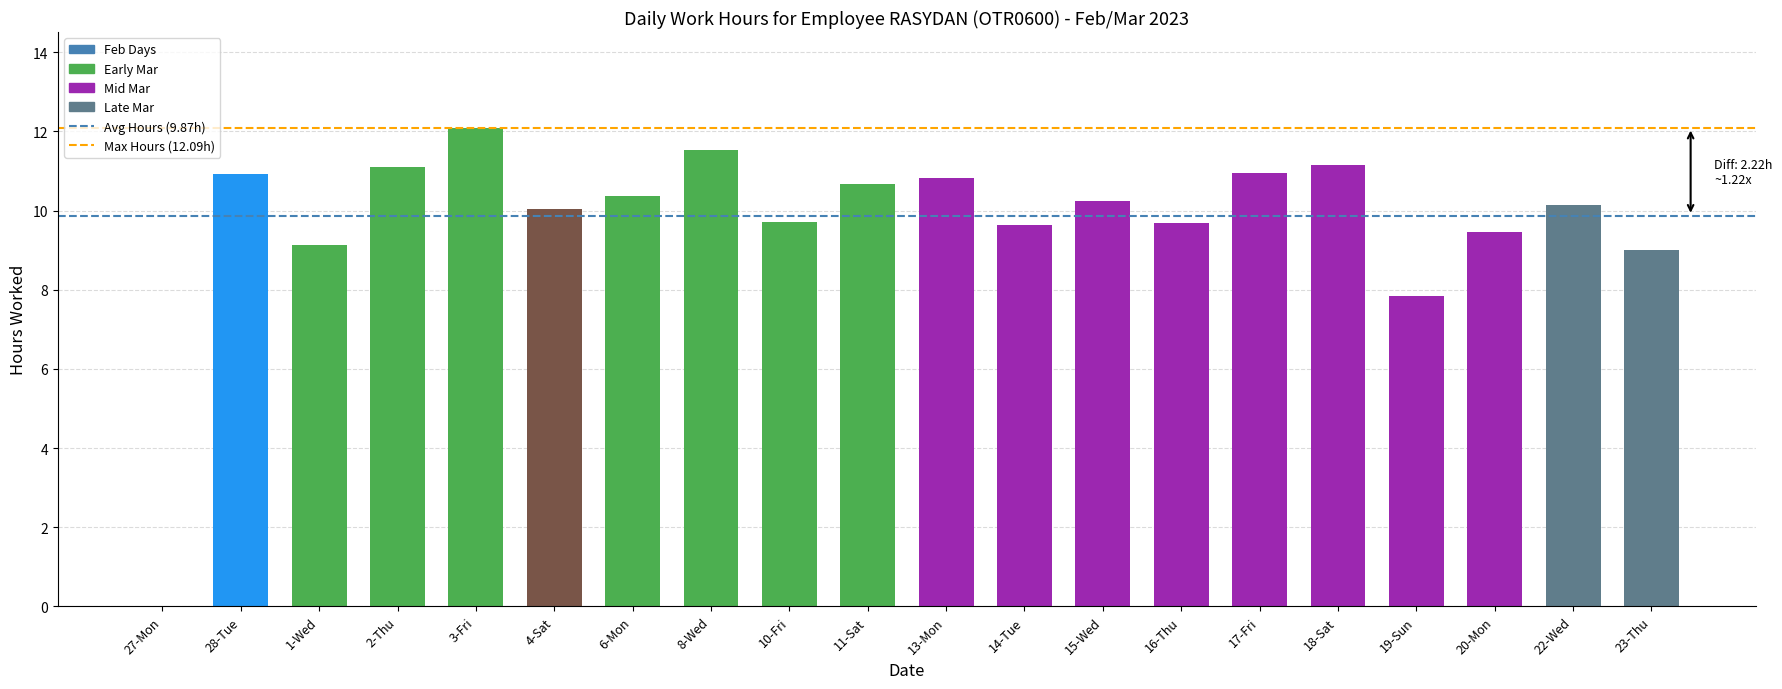

Are the bars horizontal?

No